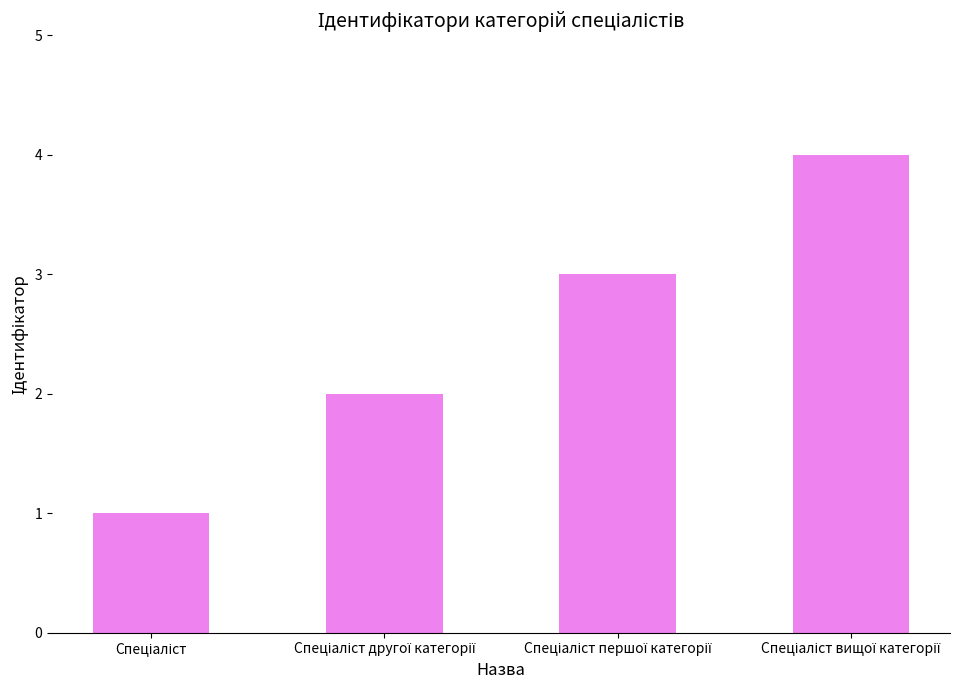

What is the difference between the maximum and minimum values?

3